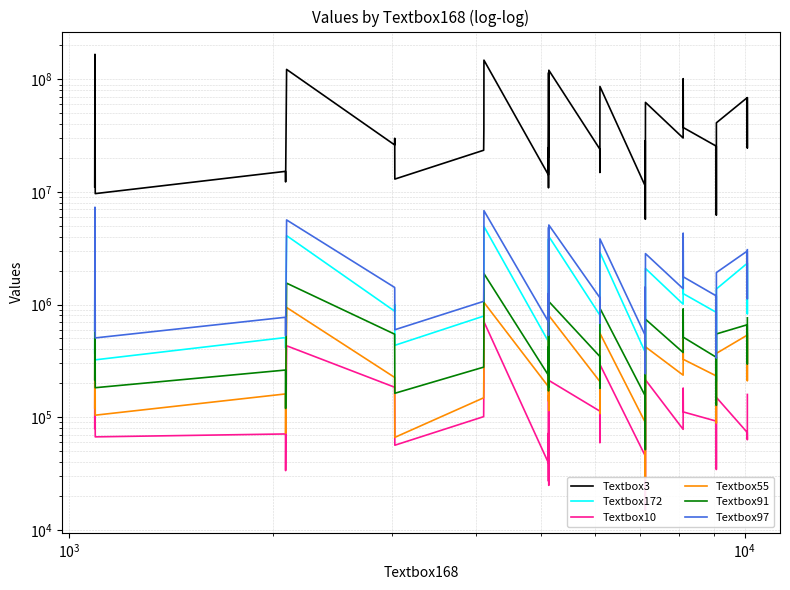

What is the minimum value shown in the chart?

14969.2